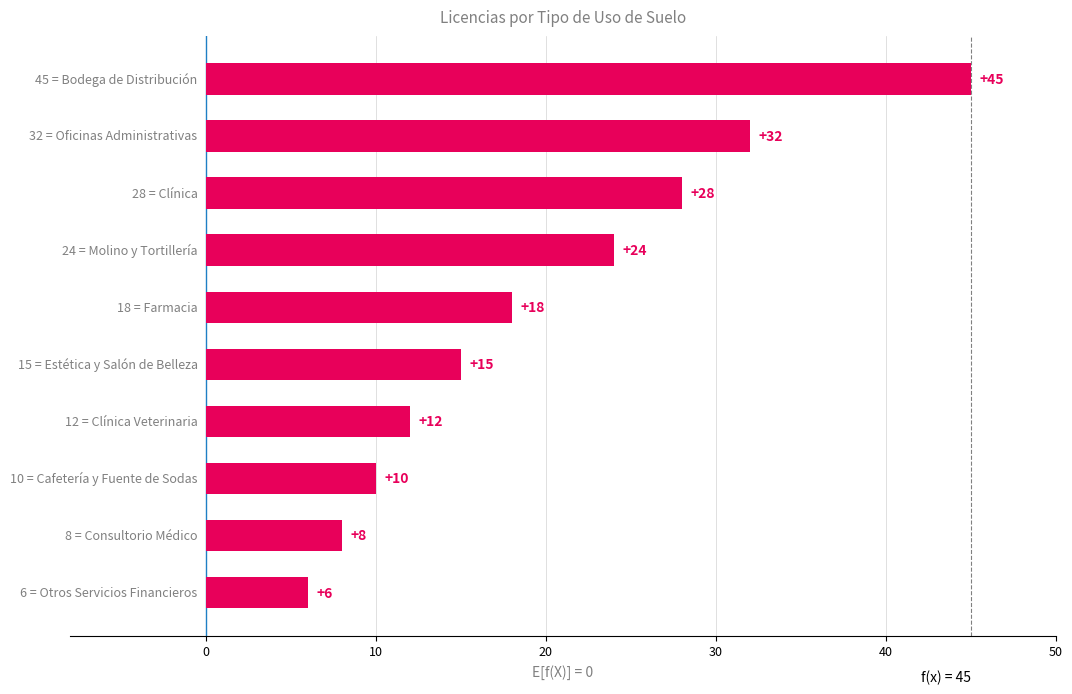

What is the average value?

20